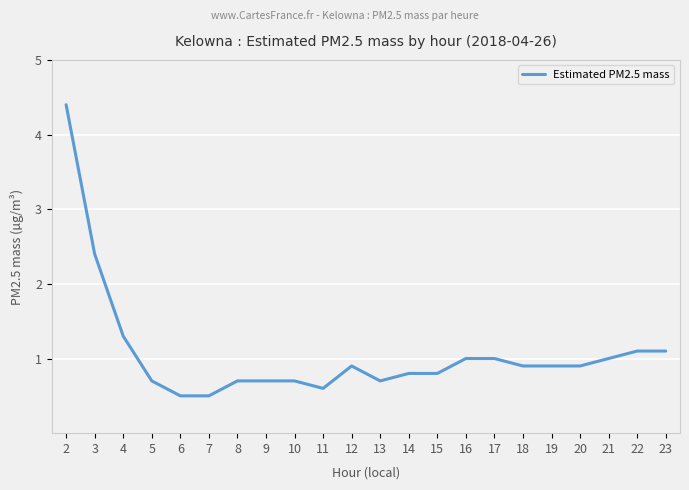

Reading left to right, extract all data points from this chart.

2=4.4	3=2.4	4=1.3	5=0.7	6=0.5	7=0.5	8=0.7	9=0.7	10=0.7	11=0.6	12=0.9	13=0.7	14=0.8	15=0.8	16=1.0	17=1.0	18=0.9	19=0.9	20=0.9	21=1.0	22=1.1	23=1.1